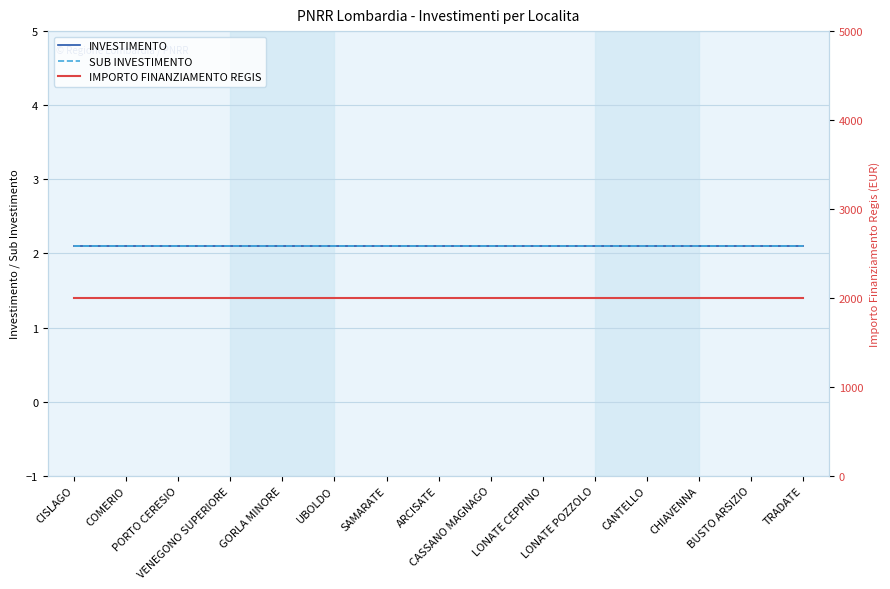

True or false: INVESTIMENTO and IMPORTO FINANZIAMENTO REGIS intersect in this chart.

False